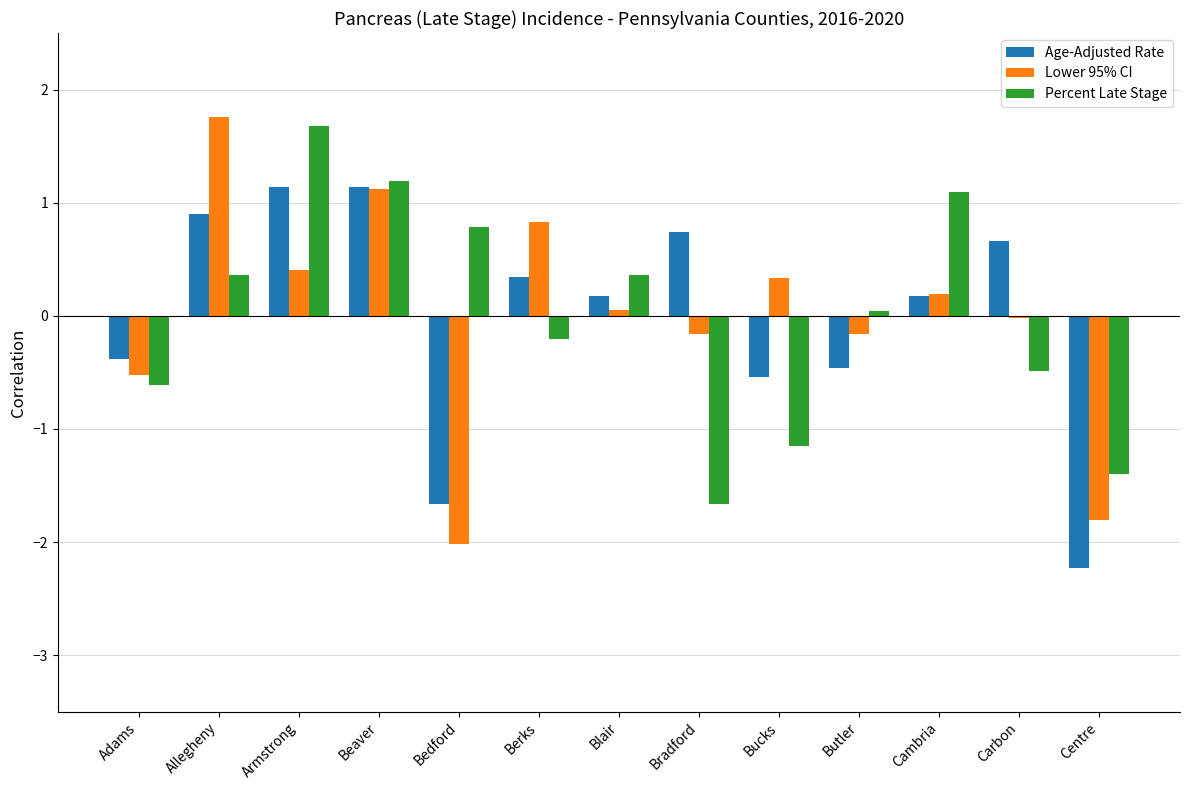

What is the maximum value for Percent Late Stage?

1.7